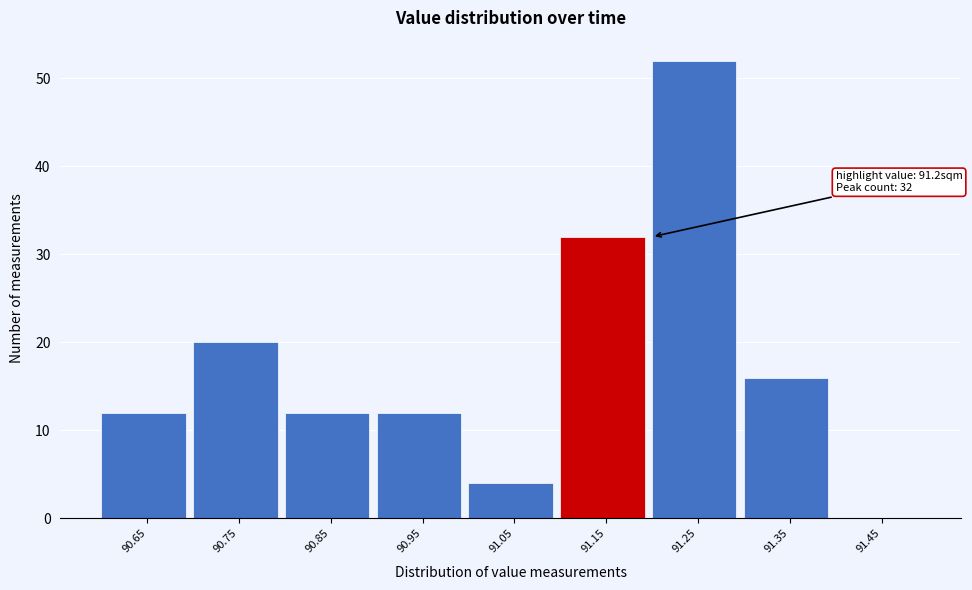

Reading left to right, what are all the values shown in this chart?

90.65=12	90.75=20	90.85=12	90.95=12	91.05=4	91.15=32	91.25=52	91.35=16	91.45=0